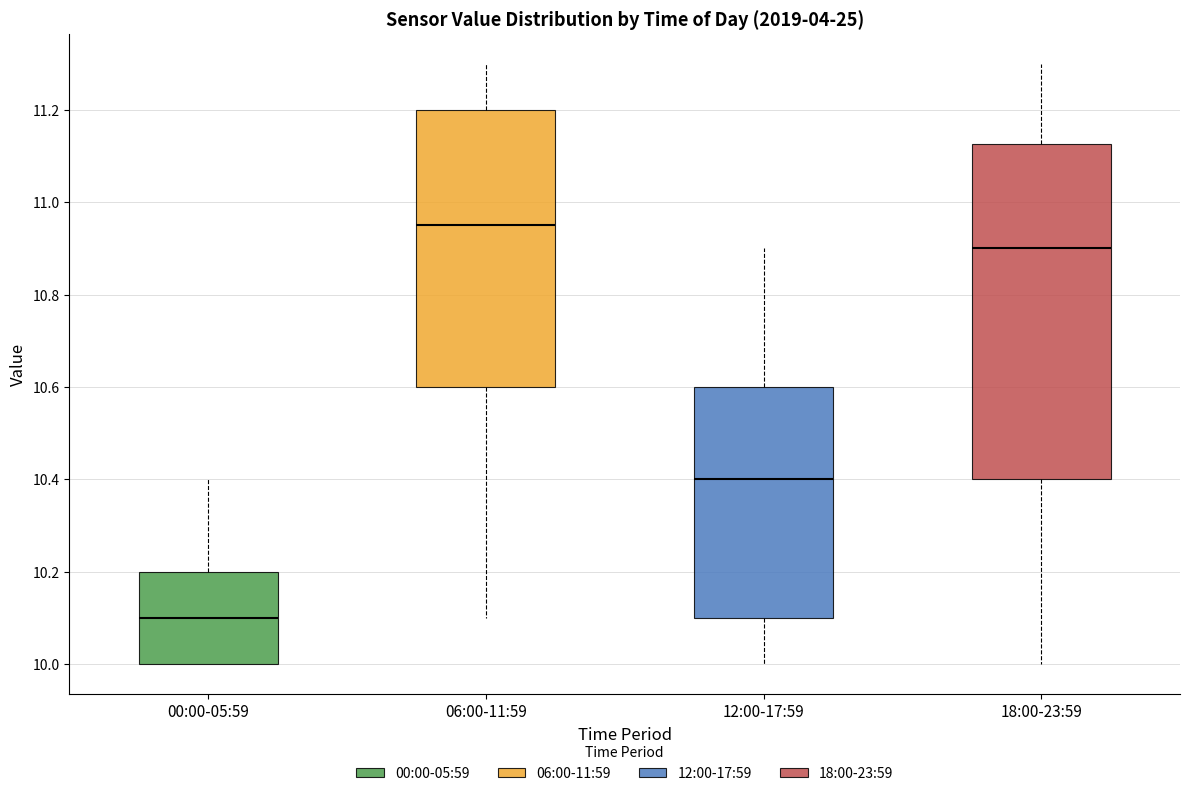

Reading left to right, transcribe this box plot: for each box, give where its median line is, the range the box spans, and where its two whiskers end, as read against the y-axis. The values are not printed on the chart, so give them approximately, as read against the axis.

00:00-05:59: median 10.10, box 10.00 to 10.20, whiskers 10.00 to 10.40
06:00-11:59: median 10.96, box 10.60 to 11.20, whiskers 10.10 to 11.30
12:00-17:59: median 10.40, box 10.10 to 10.60, whiskers 10.00 to 10.90
18:00-23:59: median 10.90, box 10.40 to 11.12, whiskers 10.00 to 11.30